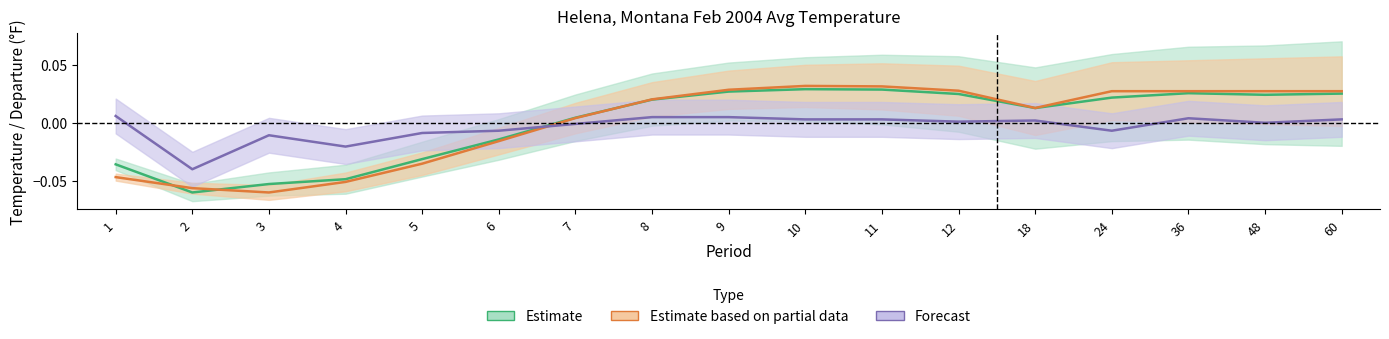

Count the number of categories in the chart.

17